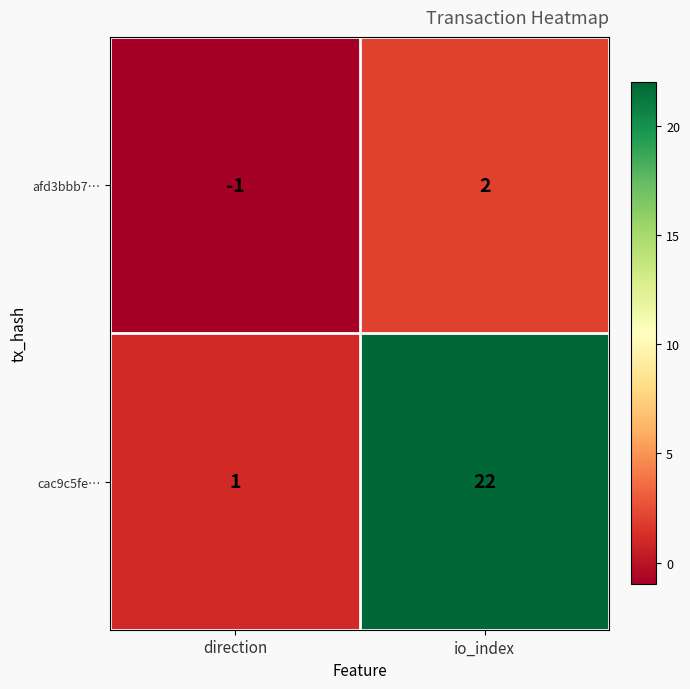

Which label corresponds to the smallest value in the chart?

direction